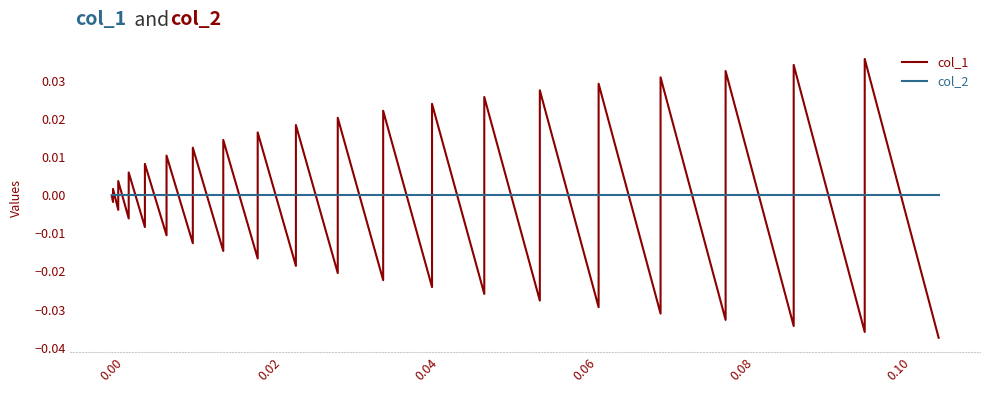

Reading left to right, what are all the values shown in this chart?

col_1: 0.0	-0.0	0.0	-0.0	0.0	-0.0	0.0	-0.0	0.0	-0.0	0.0	-0.0	0.0	-0.0	0.0	-0.0	0.0	-0.0	0.0	-0.0	0.0	-0.0	0.0	-0.0	0.0	-0.0	0.0	-0.0	0.0	-0.0	0.0	-0.0	0.0	-0.0	0.0	-0.0	0.0	-0.0	0.0	-0.0
col_2: 0.0	0.0	0.0	0.0	0.0	0.0	0.0	0.0	0.0	0.0	0.0	0.0	0.0	0.0	0.0	0.0	0.0	0.0	0.0	0.0	0.0	0.0	0.0	0.0	0.0	0.0	0.0	0.0	0.0	0.0	0.0	0.0	0.0	0.0	0.0	0.0	0.0	0.0	0.0	0.0